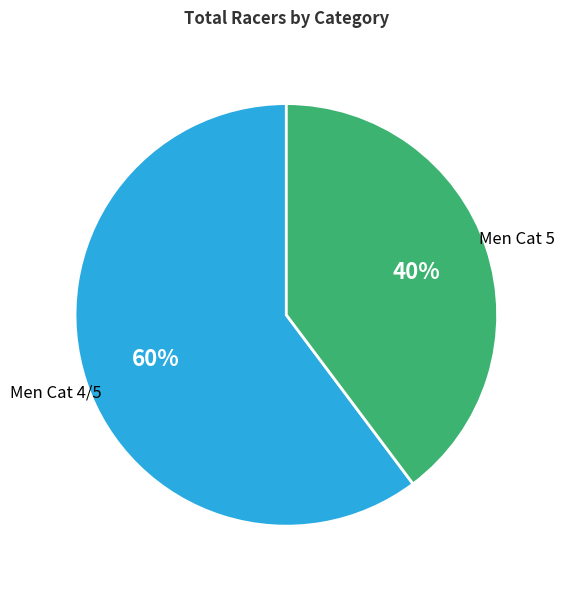

What percentage is the Men Cat 4/5 slice, to the nearest percent?

60%